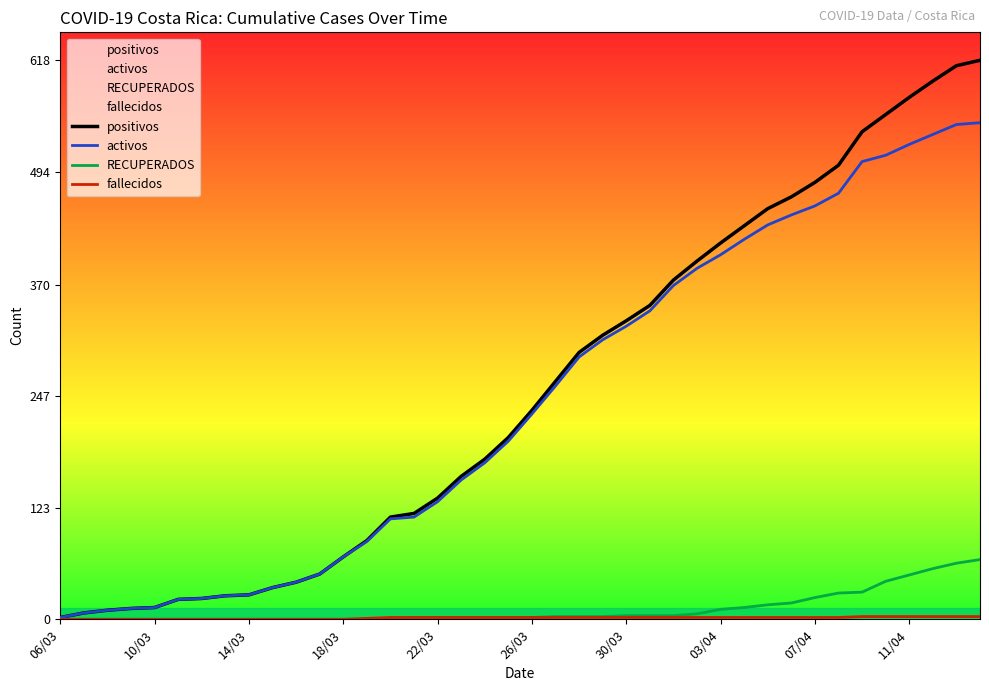

At 33, list the series in order from largest to smallest.

positivos, activos, RECUPERADOS, fallecidos